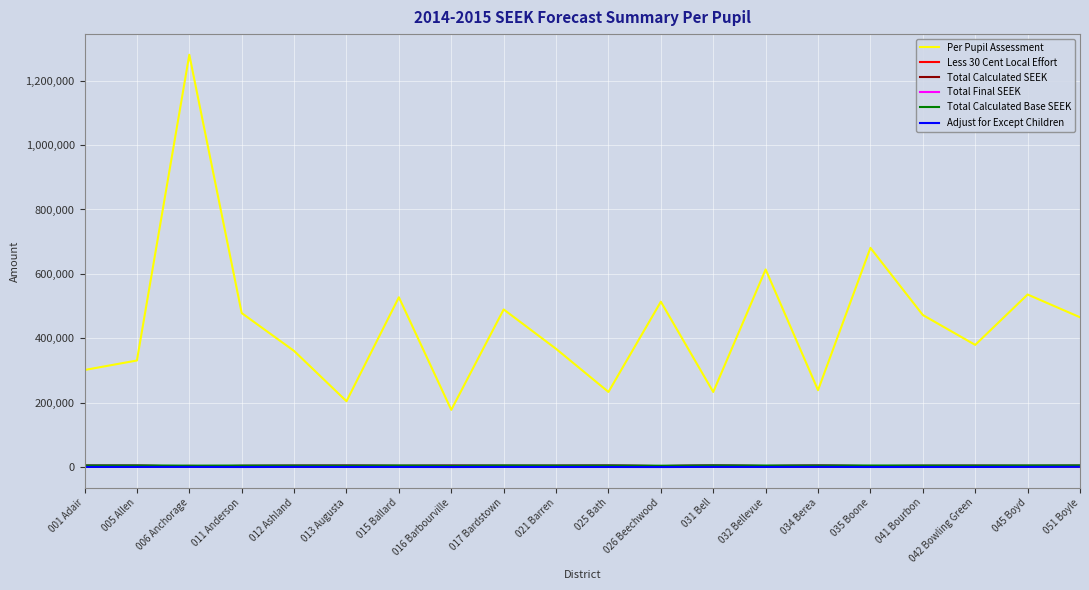

Rank the series at 026 Beechwood from lowest to highest value.

Adjust for Except Children, Less 30 Cent Local Effort, Total Calculated SEEK, Total Final SEEK, Total Calculated Base SEEK, Per Pupil Assessment